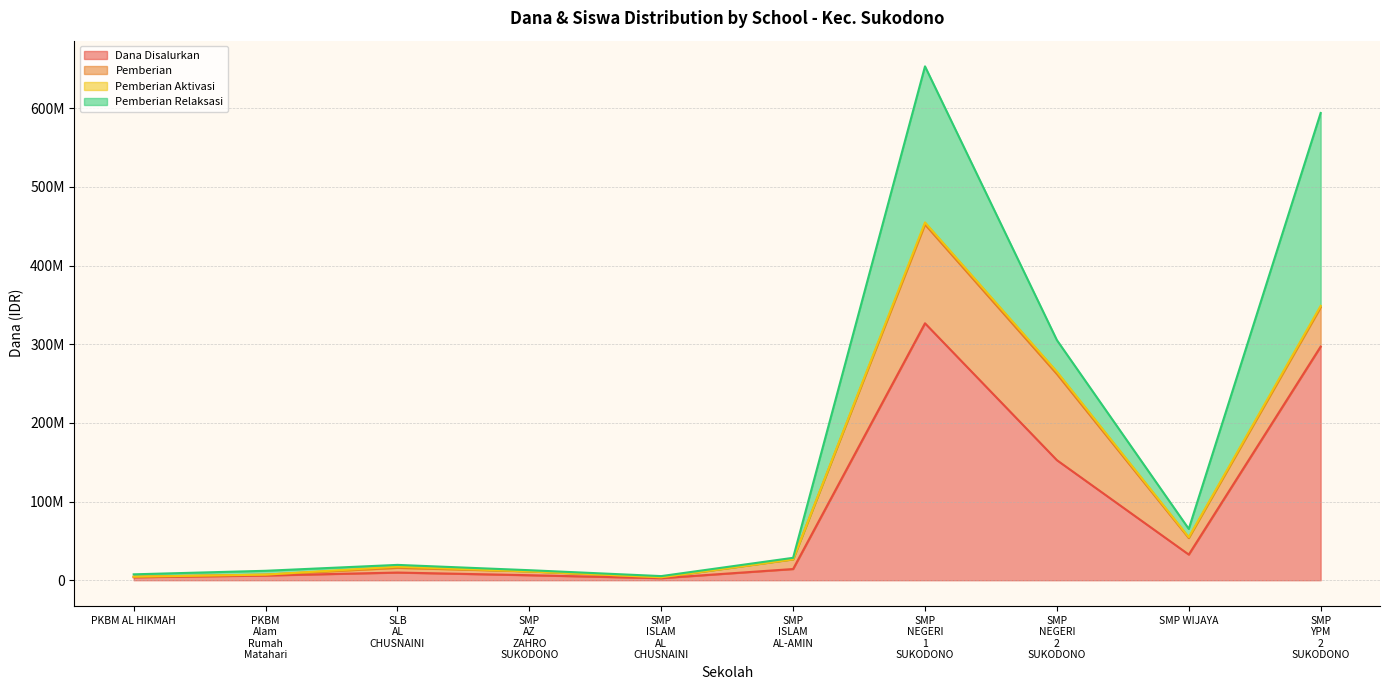

What is the difference between the highest and lowest values at SLB AL CHUSNAINI?

9749985